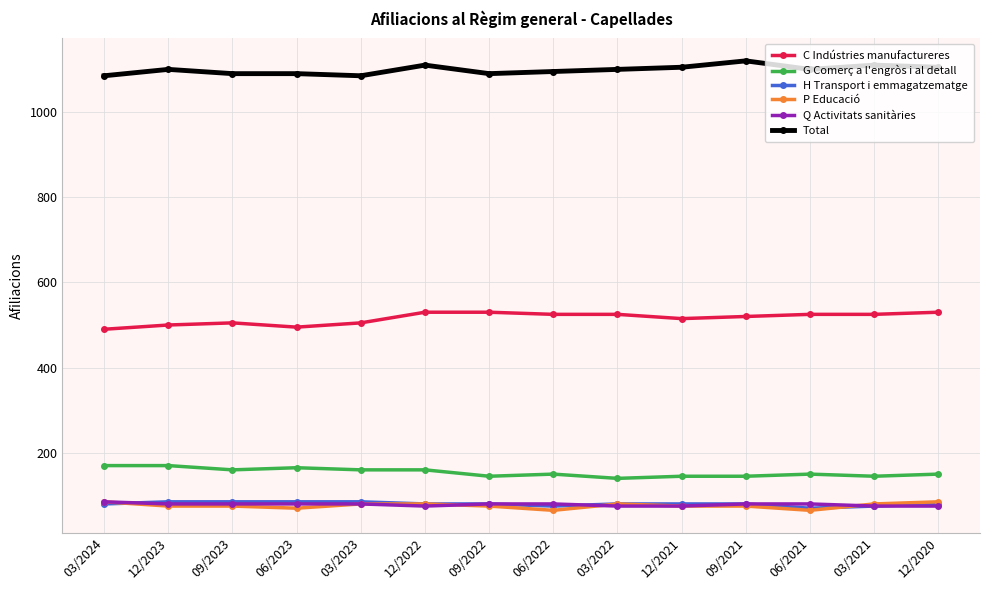

Reading right to left, extract all data points from this chart.

C Indústries manufactureres: 12/2020=530	03/2021=525	06/2021=525	09/2021=520	12/2021=515	03/2022=525	06/2022=525	09/2022=530	12/2022=530	03/2023=505	06/2023=495	09/2023=505	12/2023=500	03/2024=490
G Comerç a l'engròs i al detall: 12/2020=150	03/2021=145	06/2021=150	09/2021=145	12/2021=145	03/2022=140	06/2022=150	09/2022=145	12/2022=160	03/2023=160	06/2023=165	09/2023=160	12/2023=170	03/2024=170
H Transport i emmagatzematge: 12/2020=80	03/2021=75	06/2021=70	09/2021=80	12/2021=80	03/2022=80	06/2022=75	09/2022=80	12/2022=80	03/2023=85	06/2023=85	09/2023=85	12/2023=85	03/2024=80
P Educació: 12/2020=85	03/2021=80	06/2021=65	09/2021=75	12/2021=75	03/2022=80	06/2022=65	09/2022=75	12/2022=80	03/2023=80	06/2023=70	09/2023=75	12/2023=75	03/2024=85
Q Activitats sanitàries: 12/2020=75	03/2021=75	06/2021=80	09/2021=80	12/2021=75	03/2022=75	06/2022=80	09/2022=80	12/2022=75	03/2023=80	06/2023=80	09/2023=80	12/2023=80	03/2024=85
Total: 12/2020=1105	03/2021=1110	06/2021=1100	09/2021=1120	12/2021=1105	03/2022=1100	06/2022=1095	09/2022=1090	12/2022=1110	03/2023=1085	06/2023=1090	09/2023=1090	12/2023=1100	03/2024=1085